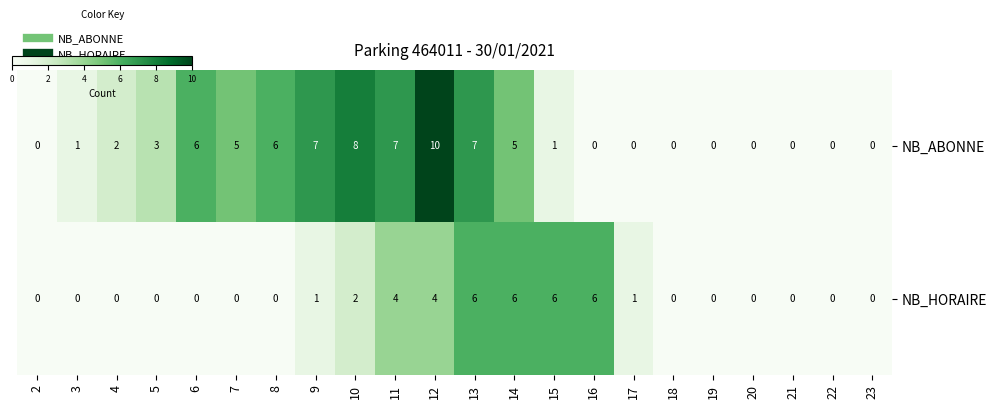

List the series in order of their overall mean, lowest first.

NB_HORAIRE, NB_ABONNE